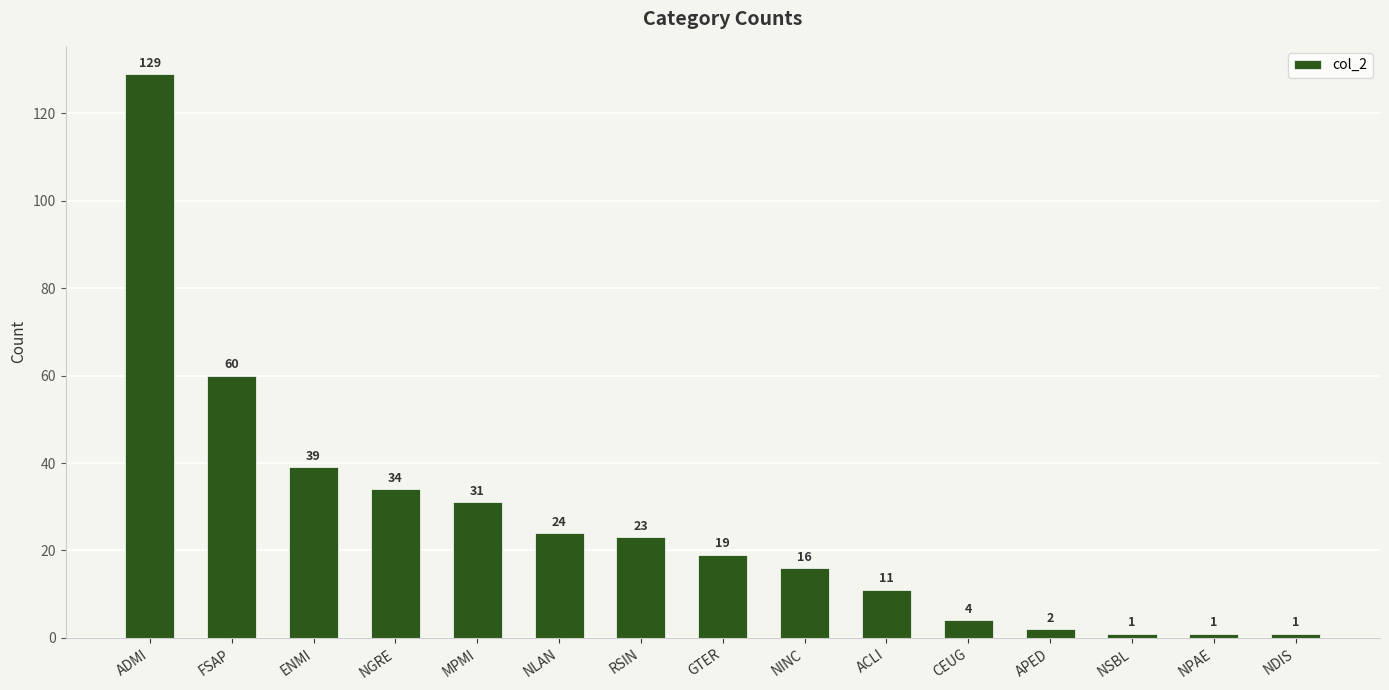

What is the change in value from NLAN to GTER?

-5